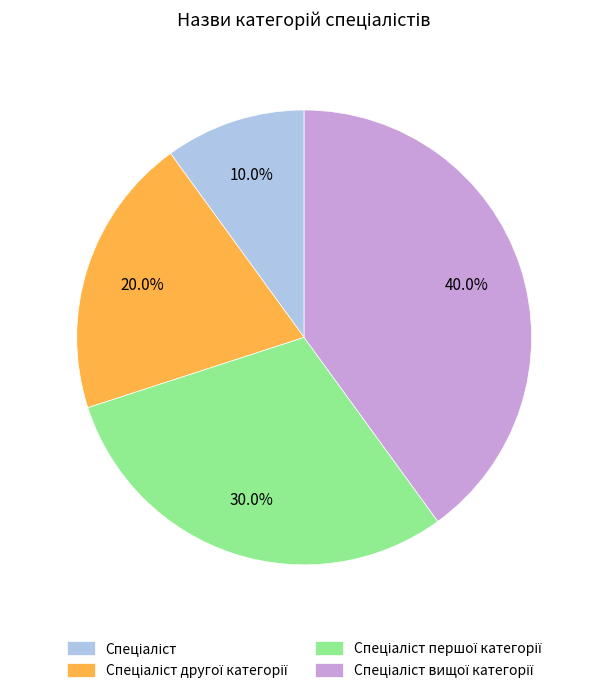

Is there a majority slice in this chart?

No